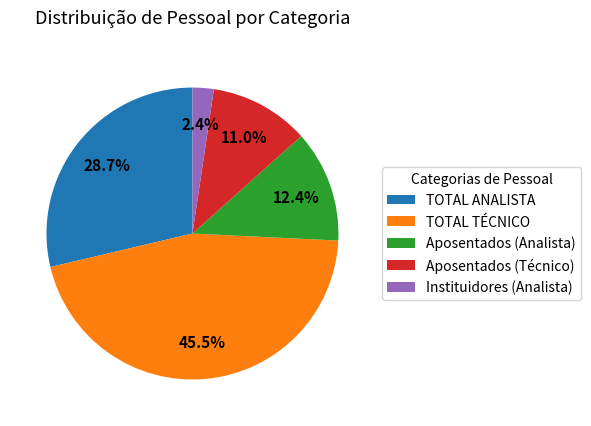

What is the largest slice in the pie chart?

TOTAL TÉCNICO